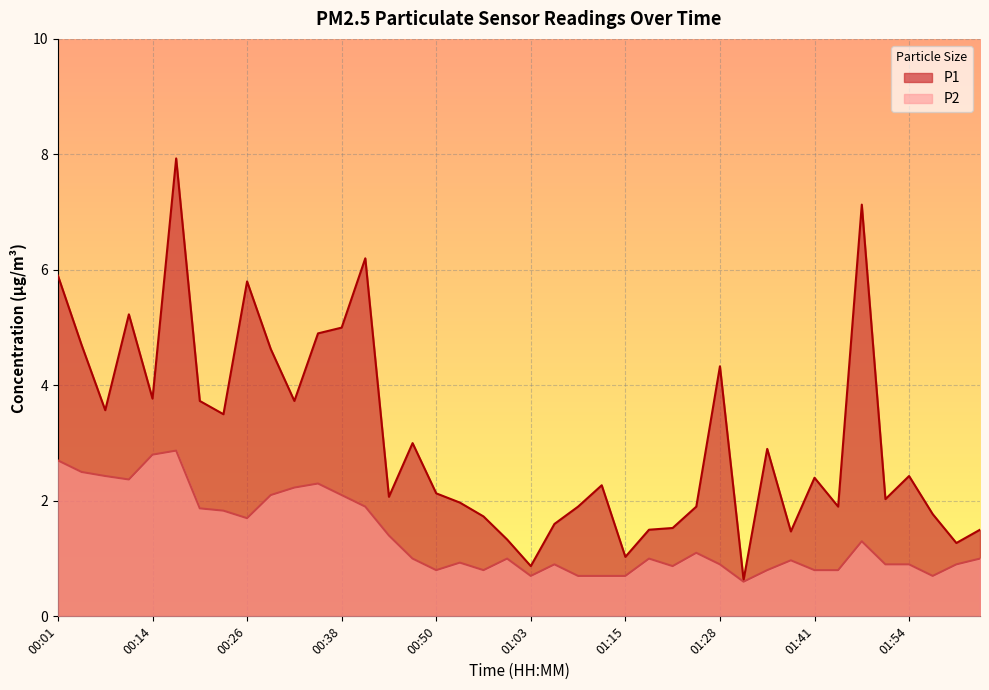

Which has a higher value, 00:44 or 01:12?

01:12